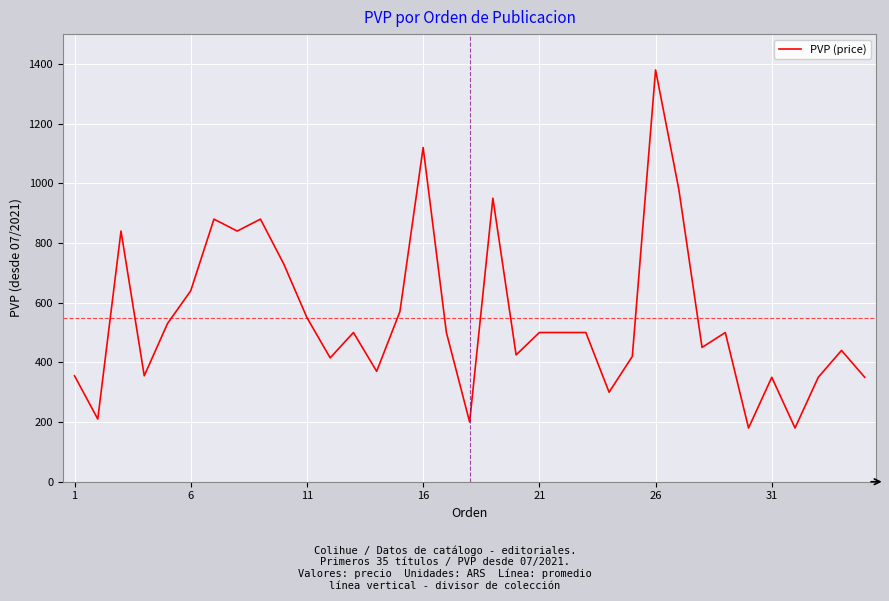

What is the maximum value shown in the chart?

1380